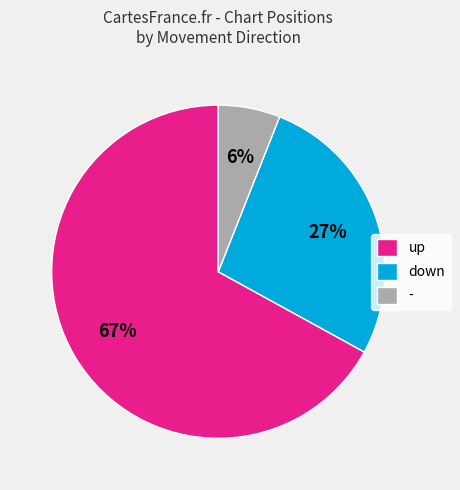

Which has a higher value, down or up?

up